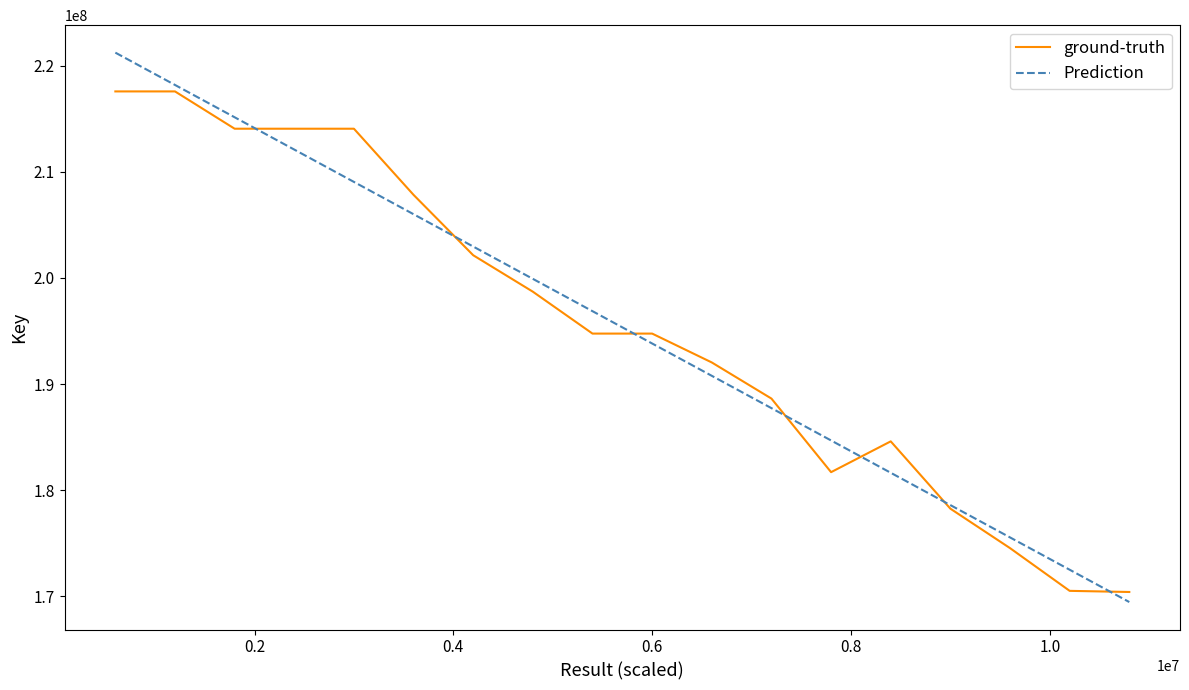

Rank the series by their maximum value, from highest to lowest.

Prediction, ground-truth